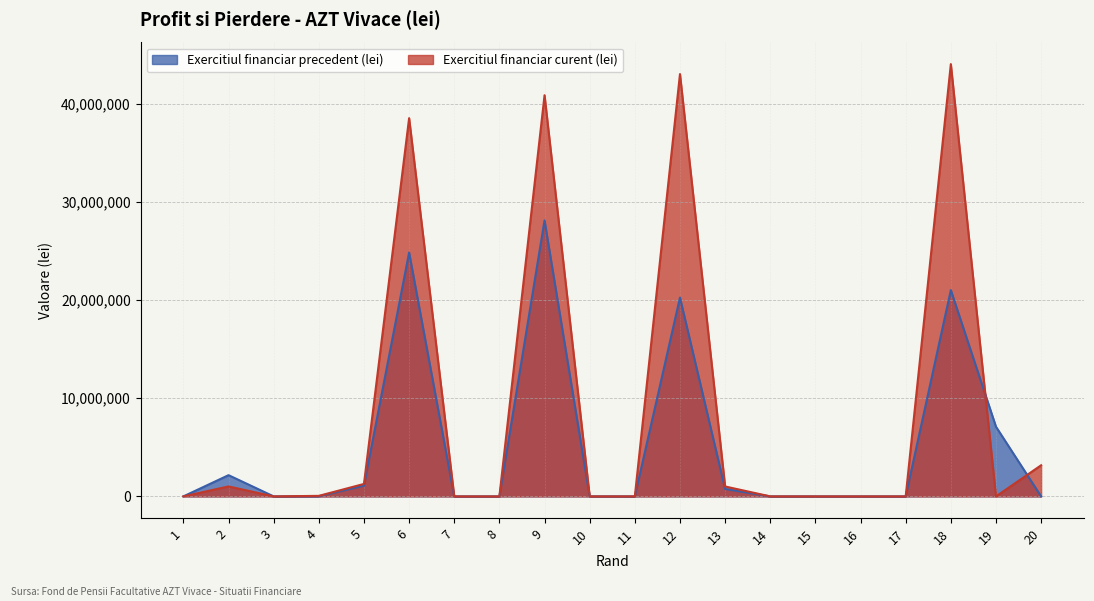

How many interior local valleys does the Exercitiul financiar curent (lei) series have?

3